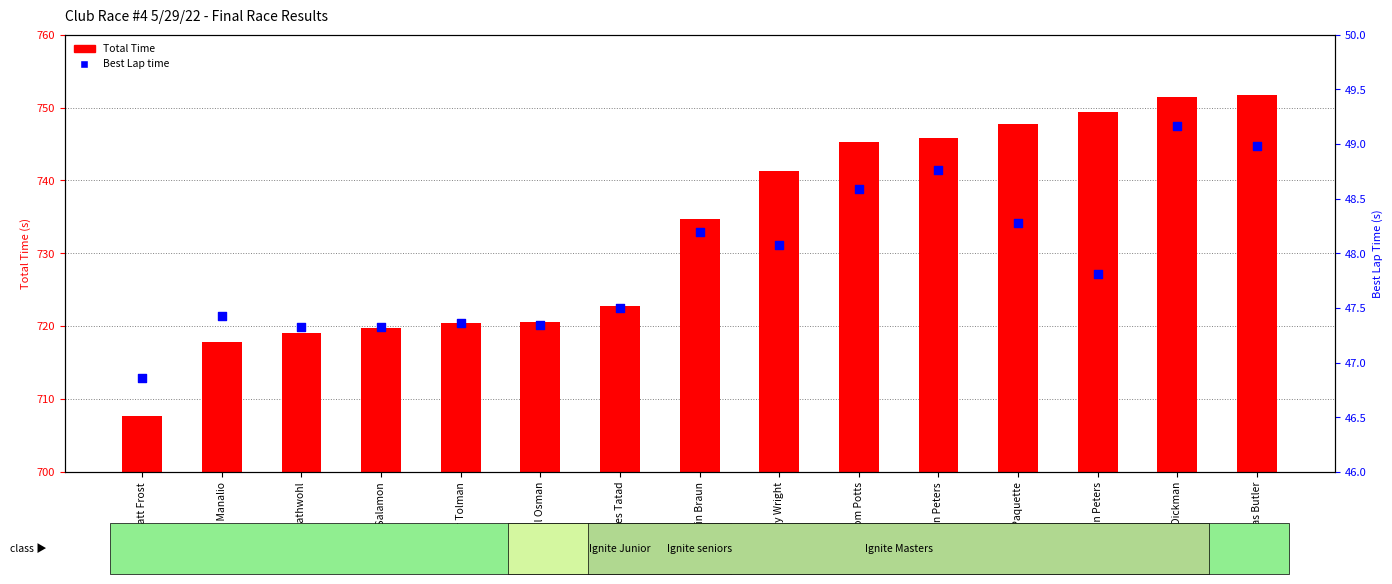

At how many categories does at least one series exceed 41?

15